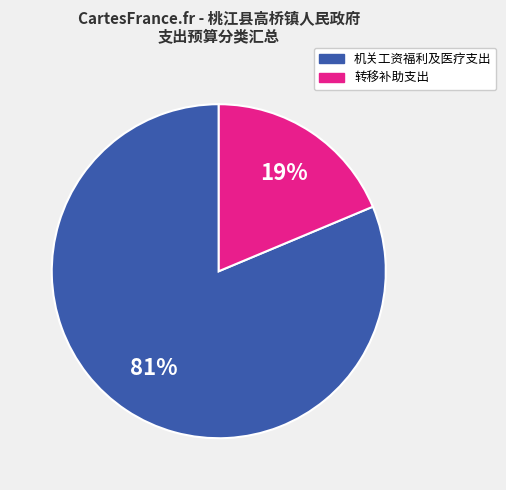

Is there any slice that represents more than half of the pie?

Yes